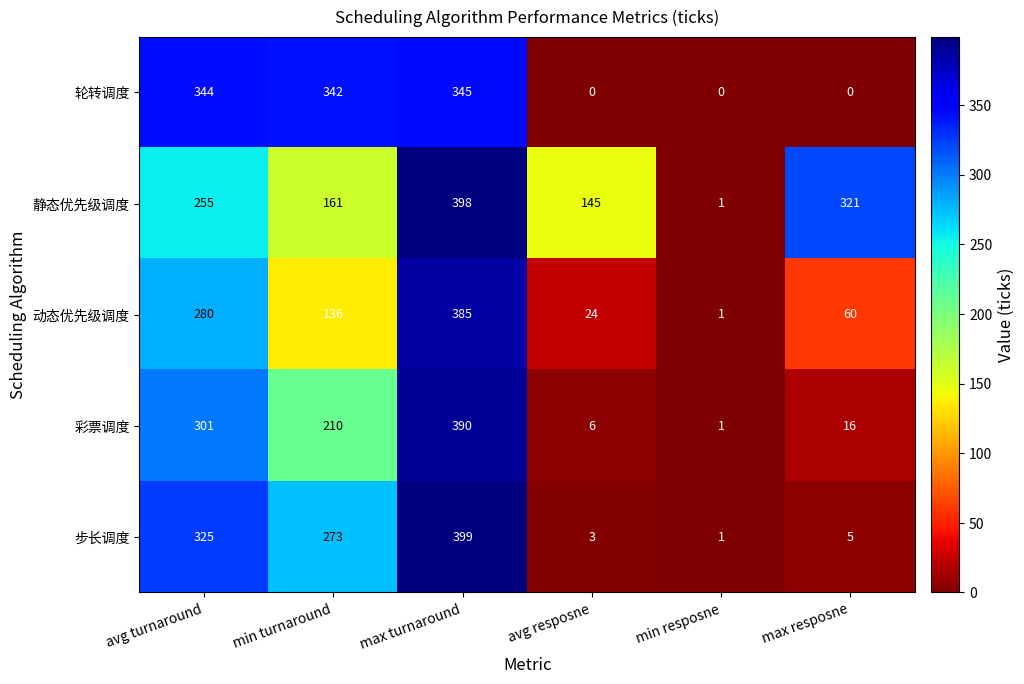

What is the difference between the maximum and minimum values in the 彩票调度 series?

389